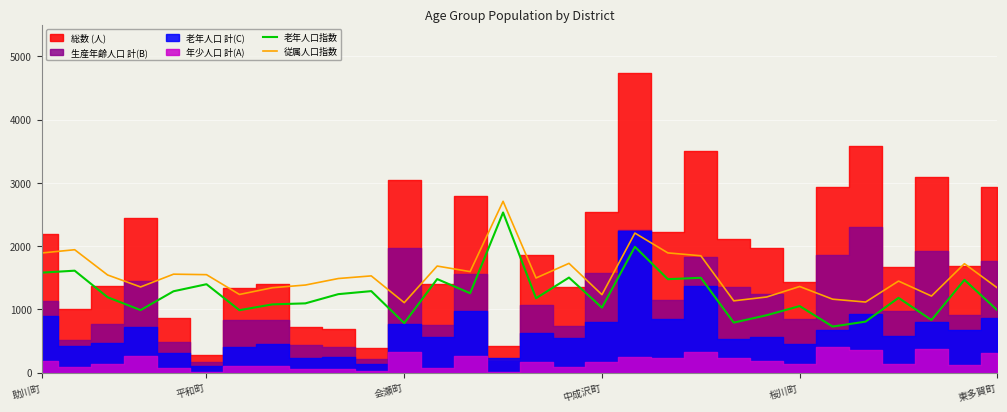

What is the highest value of the 老年人口指数 series?

2530.4